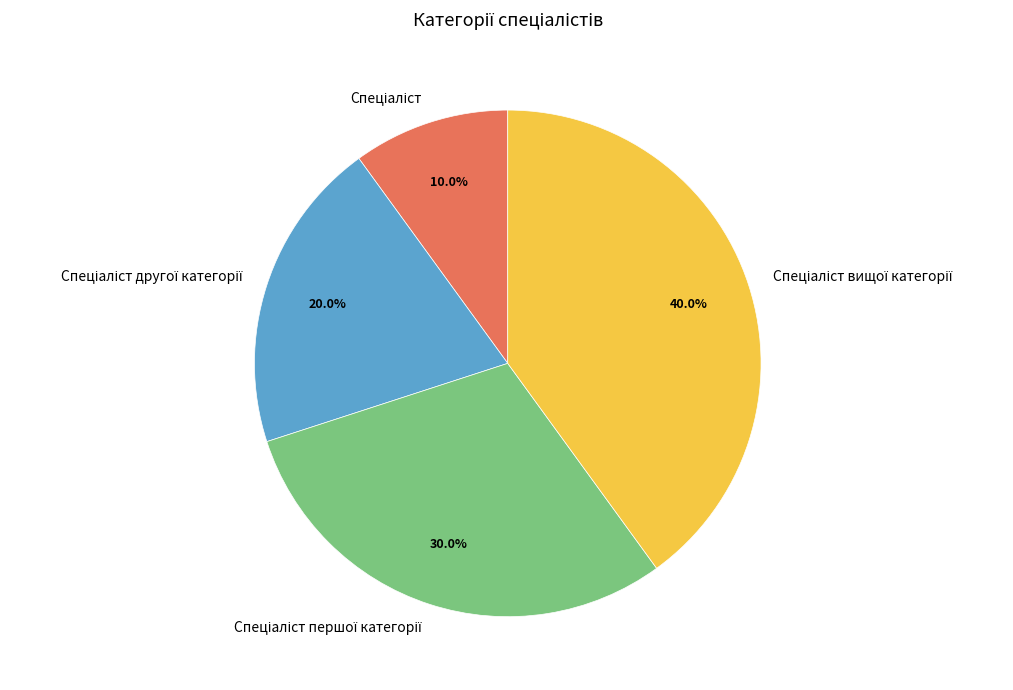

To the nearest percent, what is the average slice percentage?

25%